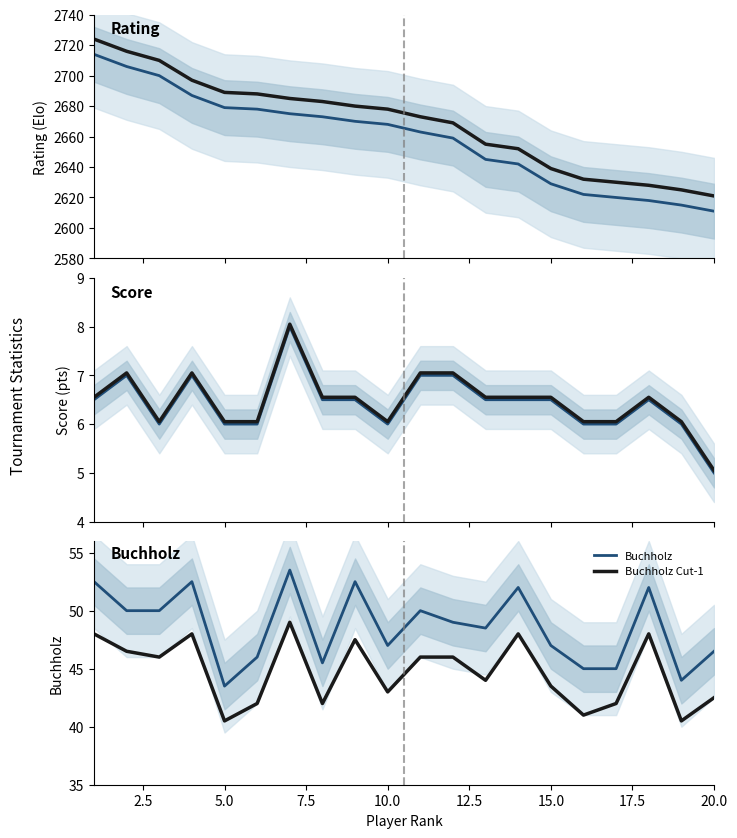

Which series has the largest total across all categories?

Rating